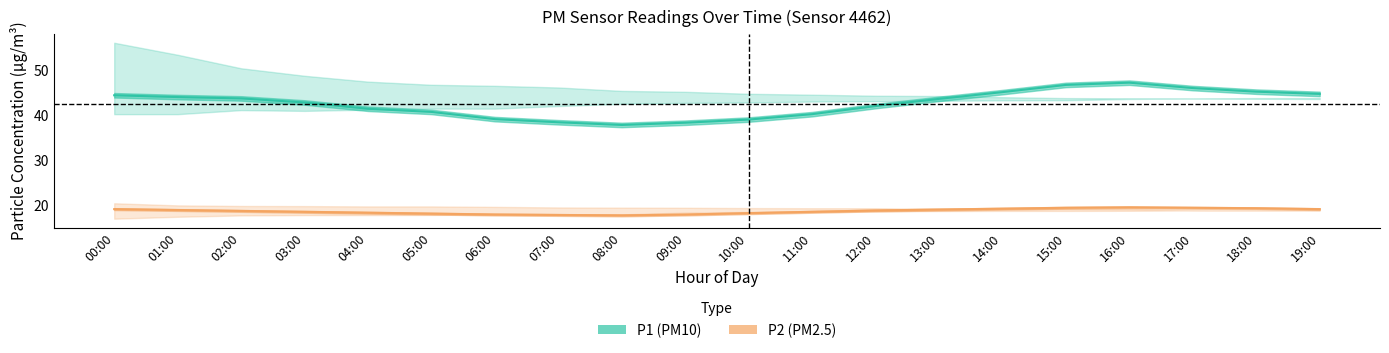

The value of P2 (PM2.5) at 04:00 is 11.4. True or false?

False